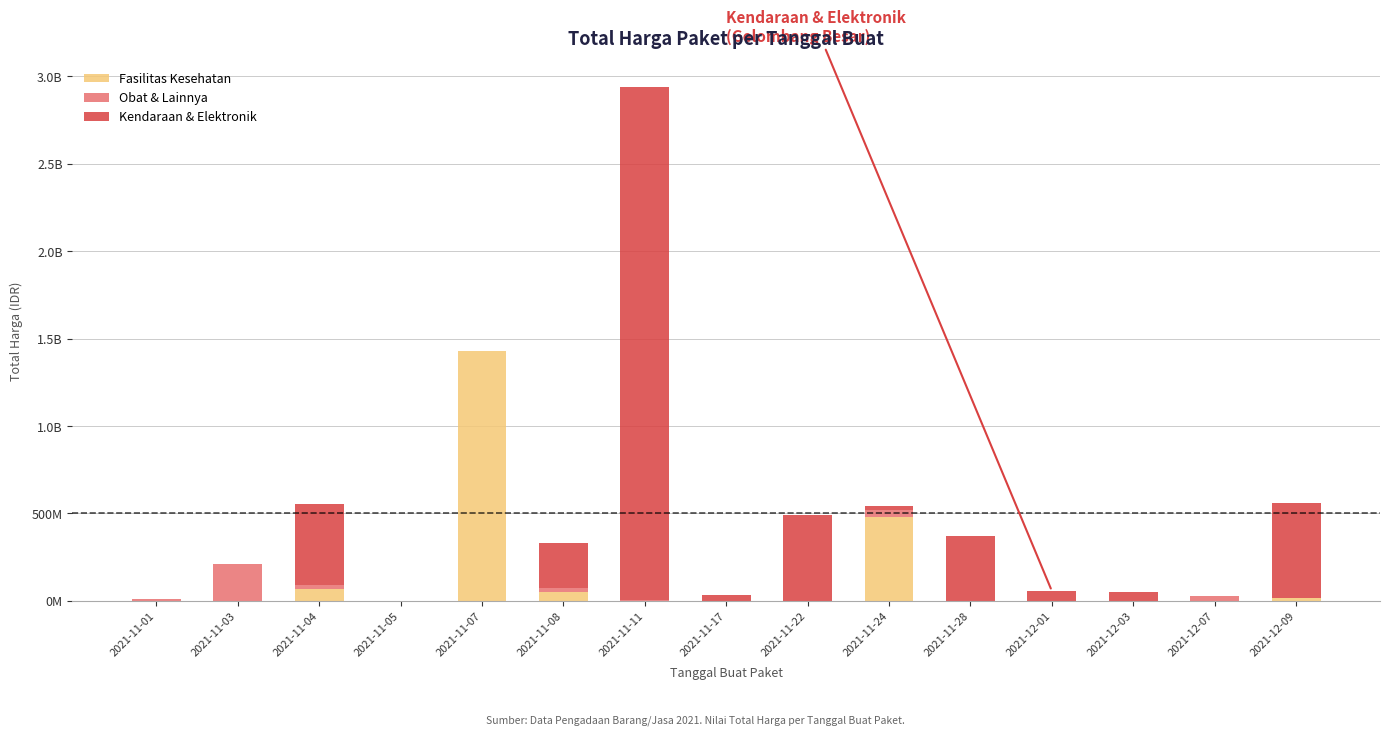

Are the bars horizontal?

No